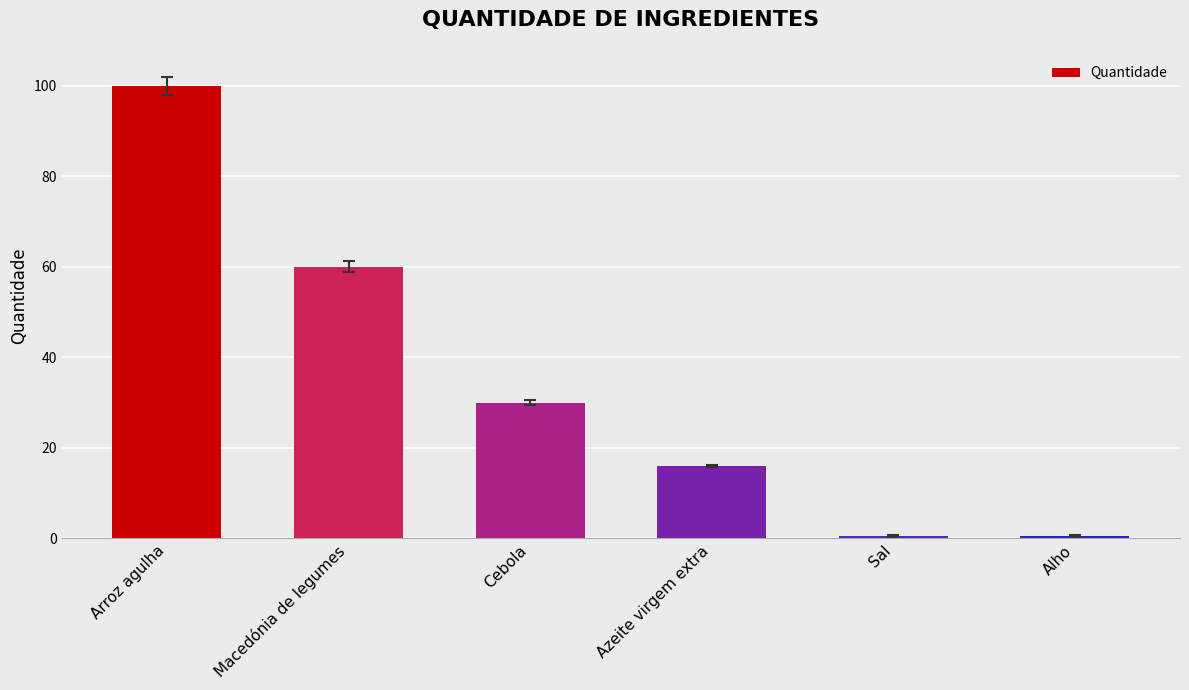

What is the label of the 5th bar from the right?

Macedónia de legumes